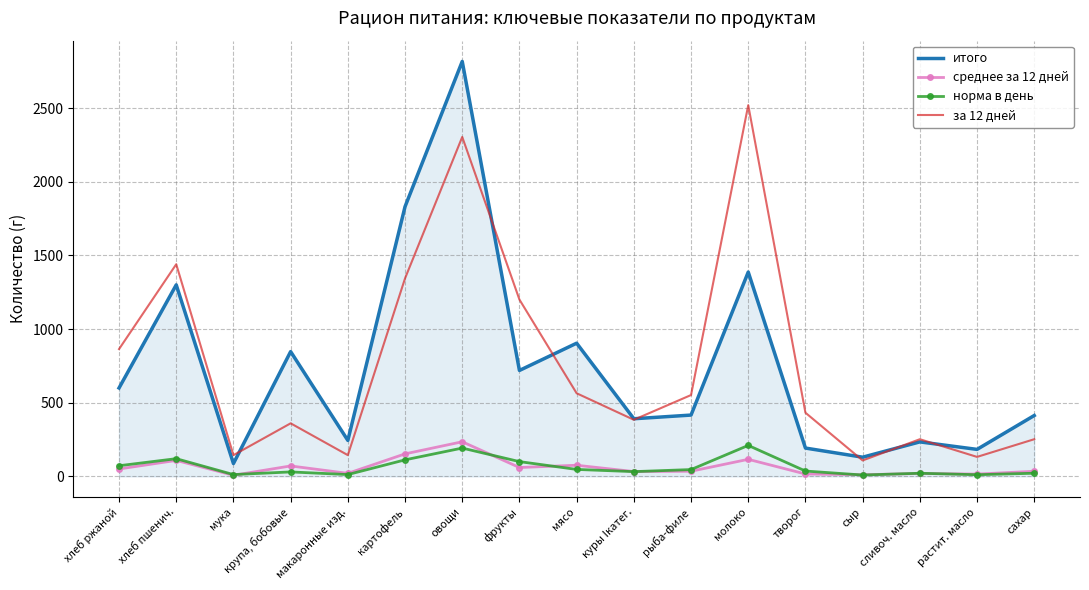

List the labels in order of среднее за 12 дней value, largest first.

овощи, картофель, молоко, хлеб пшенич., мясо, крупа, бобовые, фрукты, хлеб ржаной, рыба-филе, сахар, куры Iкатег., макаронные изд., сливоч. масло, творог, растит. масло, сыр, мука